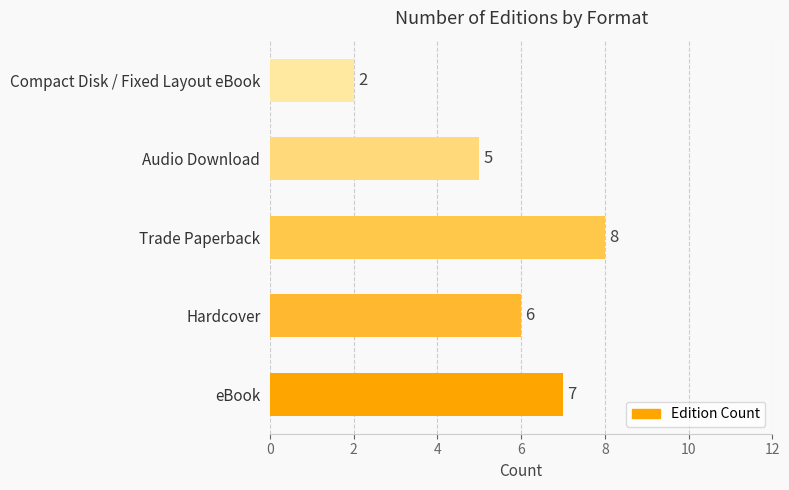

What is the change in value from Hardcover to Trade Paperback?

+2